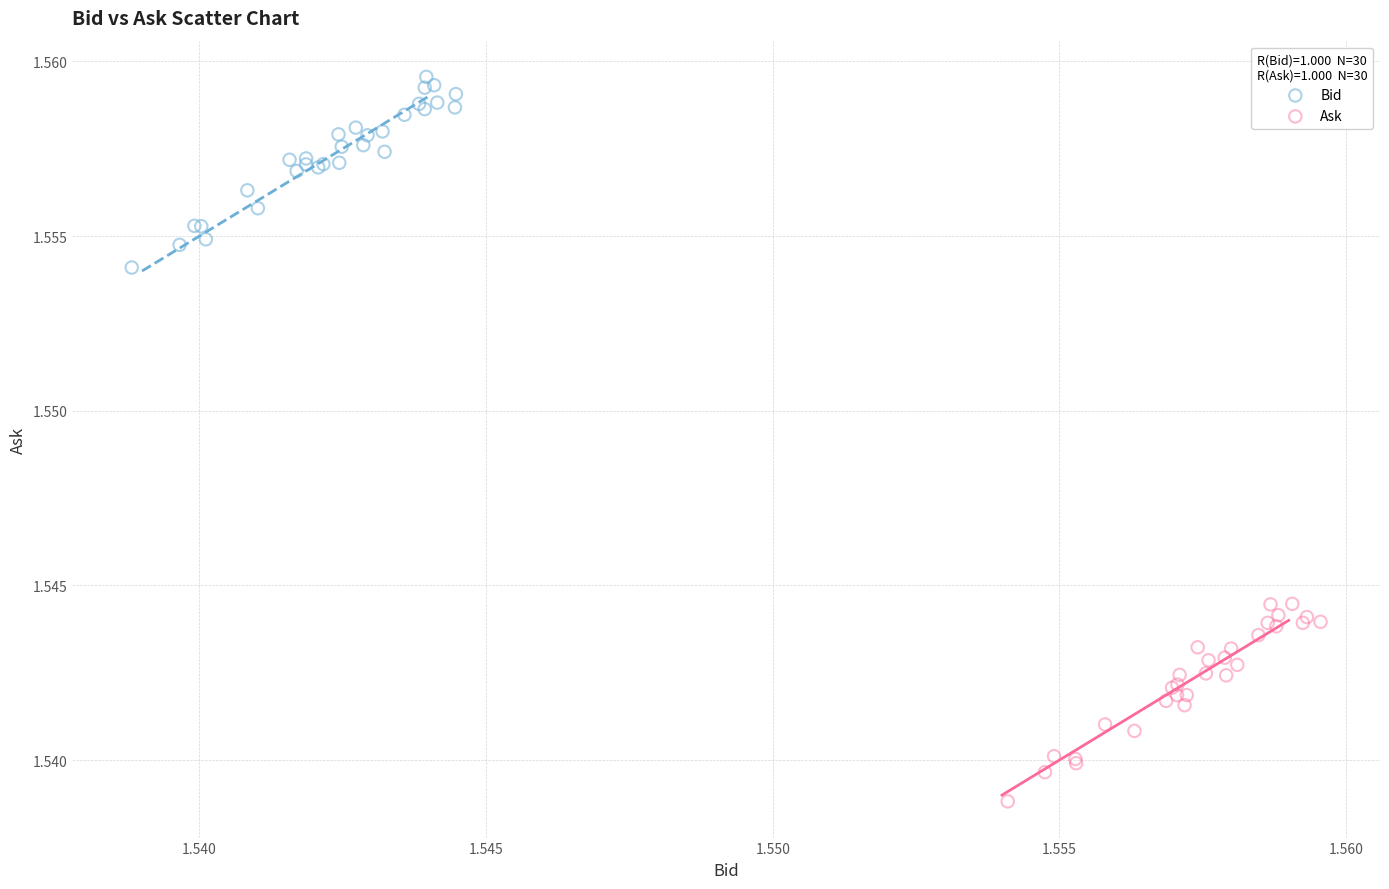

Which series contains the highest Y value?

Bid